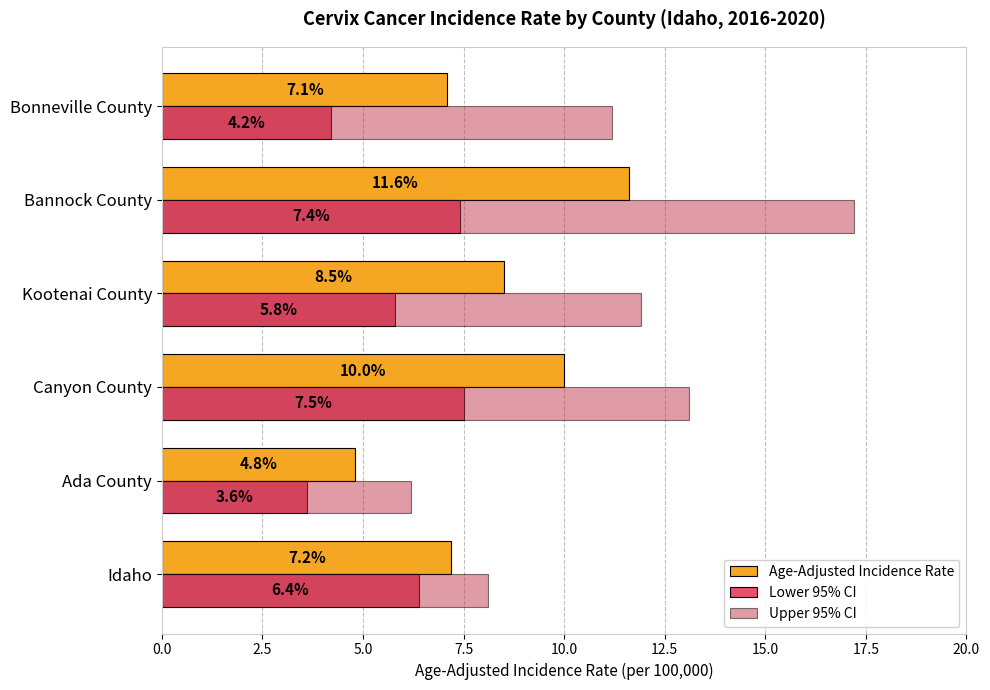

Where is Upper 95% CI nearest to the value 11?

Bonneville County